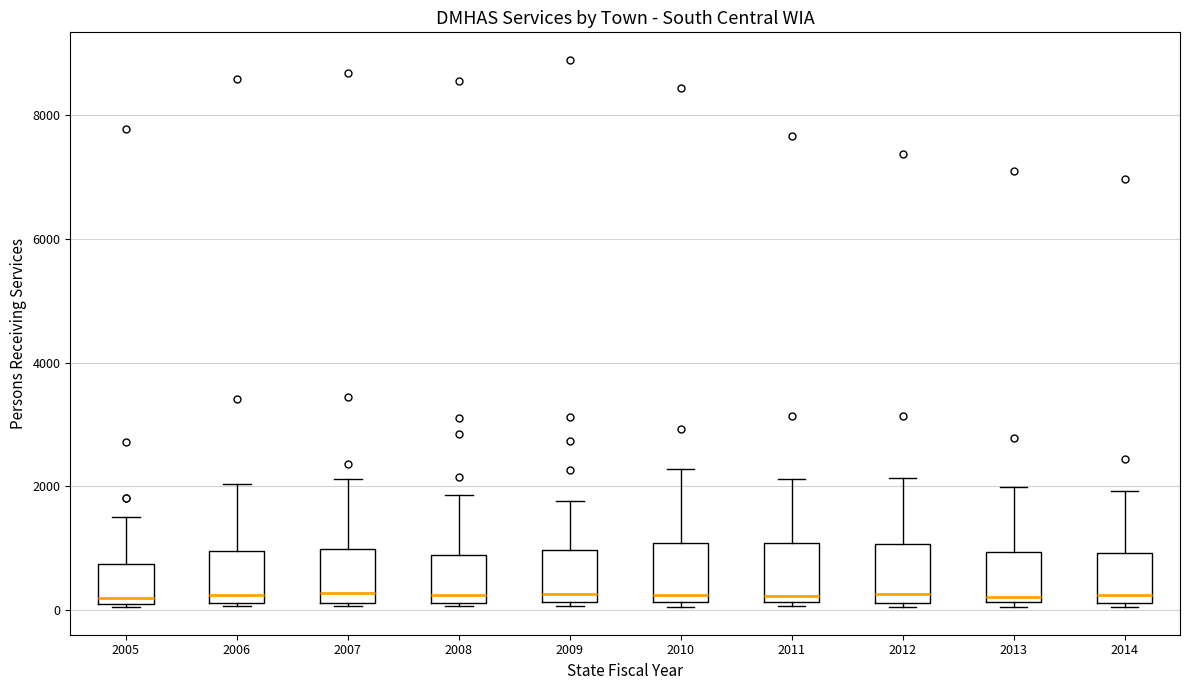

Reading left to right, transcribe this box plot: for each box, give where its median line is, the range the box spans, and where its two whiskers end, as read against the y-axis. The values are not printed on the chart, so give them approximately, as read against the axis.

2005: median 200, box 0 to 800, whiskers 0 to 1400
2006: median 200 (just above the box's lower edge), box 200 to 1000, whiskers 0 to 2000
2007: median 200 (just above the box's lower edge), box 200 to 1000, whiskers 0 to 2200
2008: median 200 (just above the box's lower edge), box 200 to 800, whiskers 0 to 1800
2009: median 200 (just above the box's lower edge), box 200 to 1000, whiskers 0 to 1800
2010: median 200 (just above the box's lower edge), box 200 to 1000, whiskers 0 to 2200
2011: median 200 (just above the box's lower edge), box 200 to 1000, whiskers 0 to 2200
2012: median 200 (just above the box's lower edge), box 200 to 1000, whiskers 0 to 2200
2013: median 200 (just above the box's lower edge), box 200 to 1000, whiskers 0 to 2000
2014: median 200 (just above the box's lower edge), box 200 to 1000, whiskers 0 to 2000